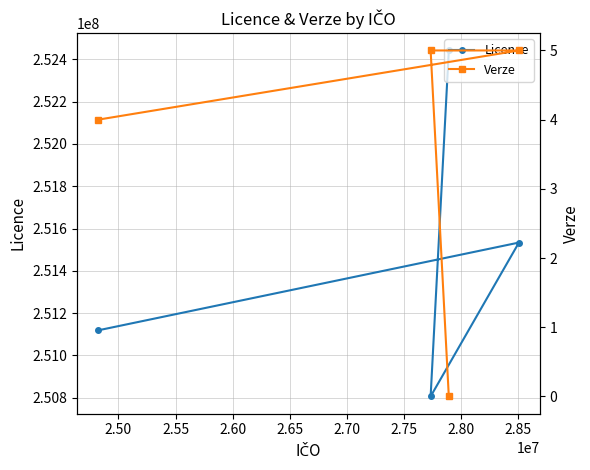

What is the highest value of the Licence series?

252441873